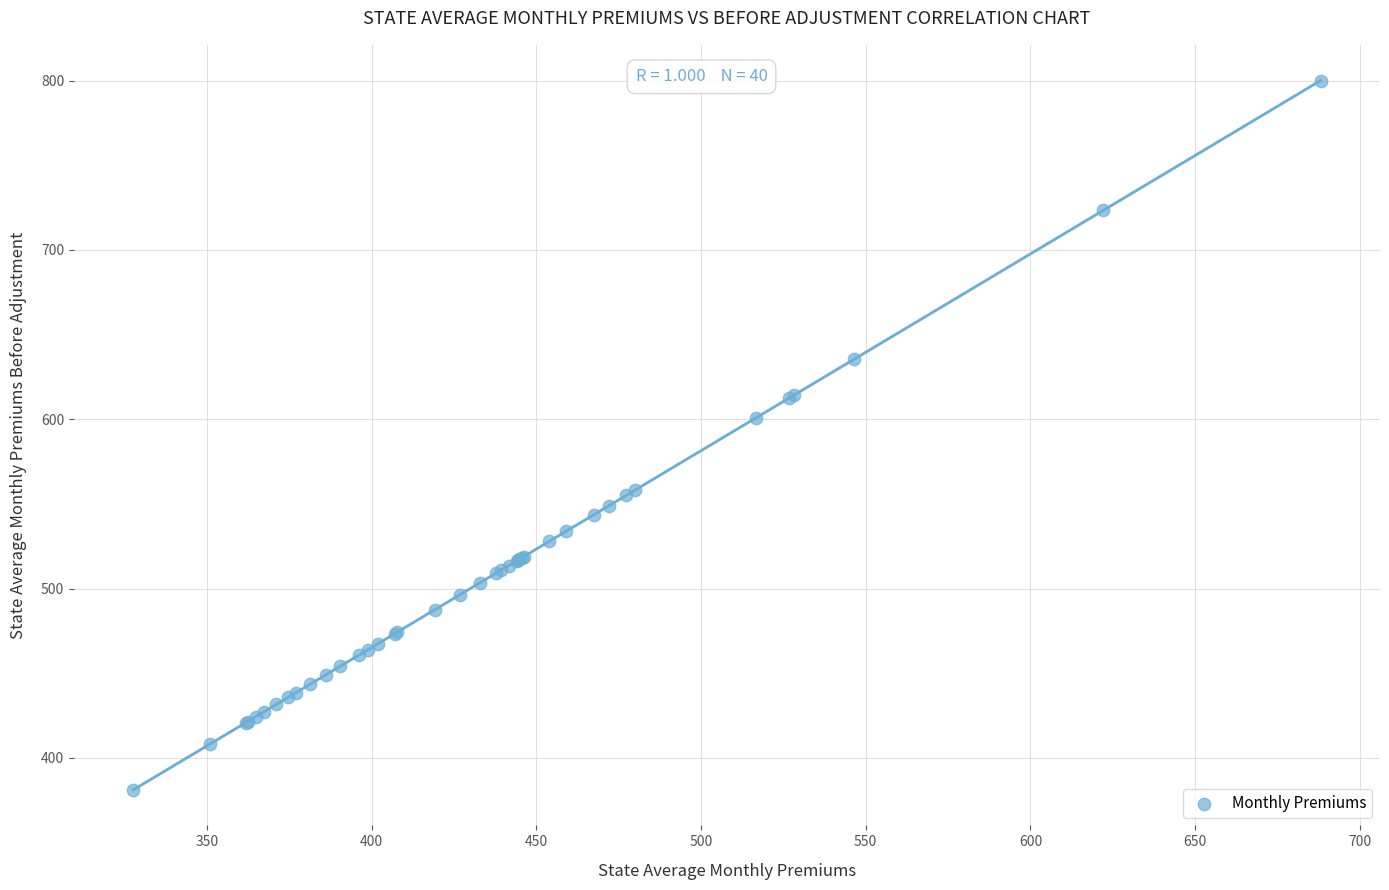

What Y value in the scatter plot is closest to 590?

600.7